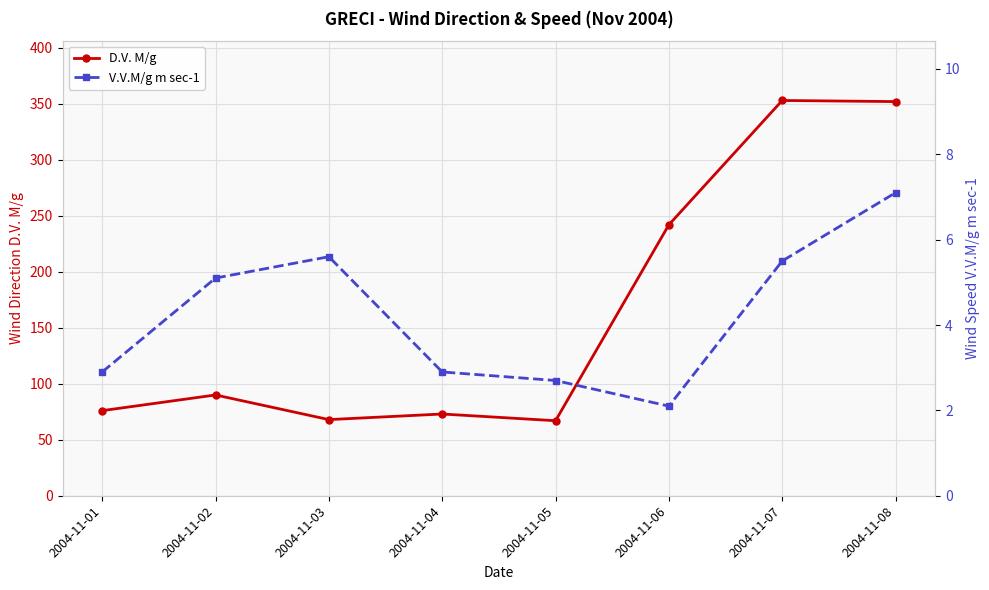

At which label does V.V.M/g m sec-1 reach its peak?

2004-11-08